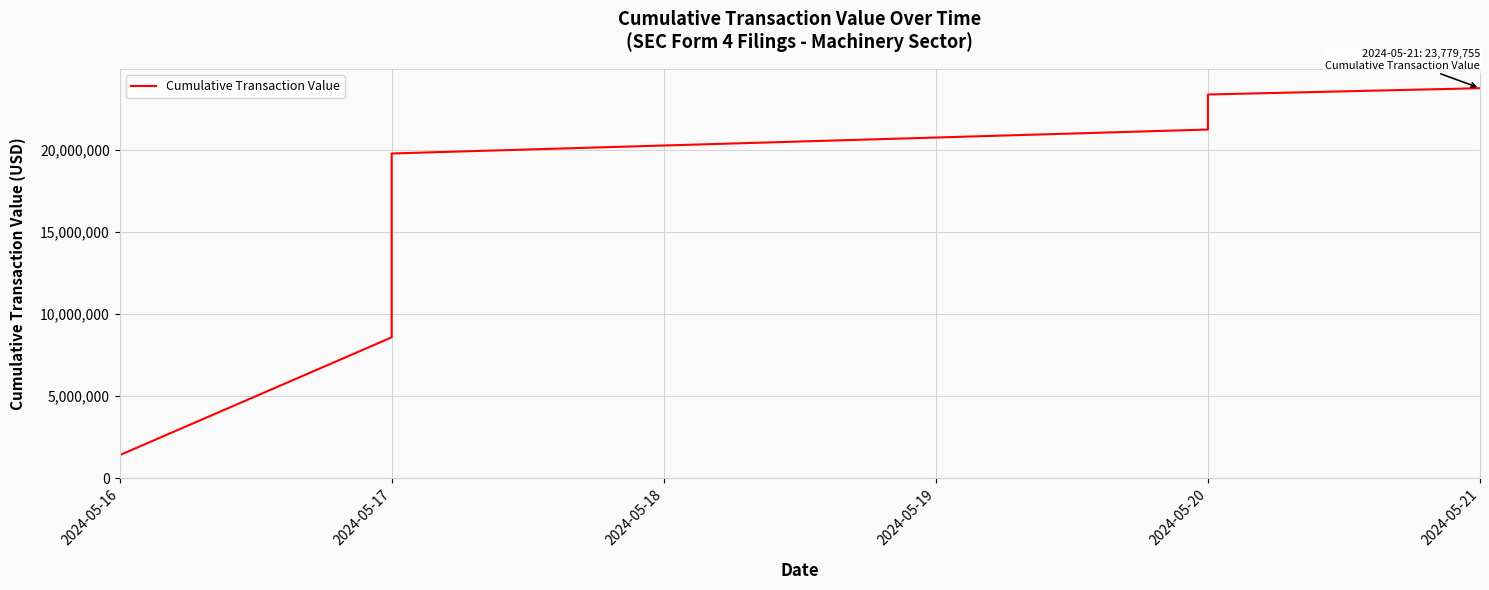

Is this an area chart (filled region under the line)?

No